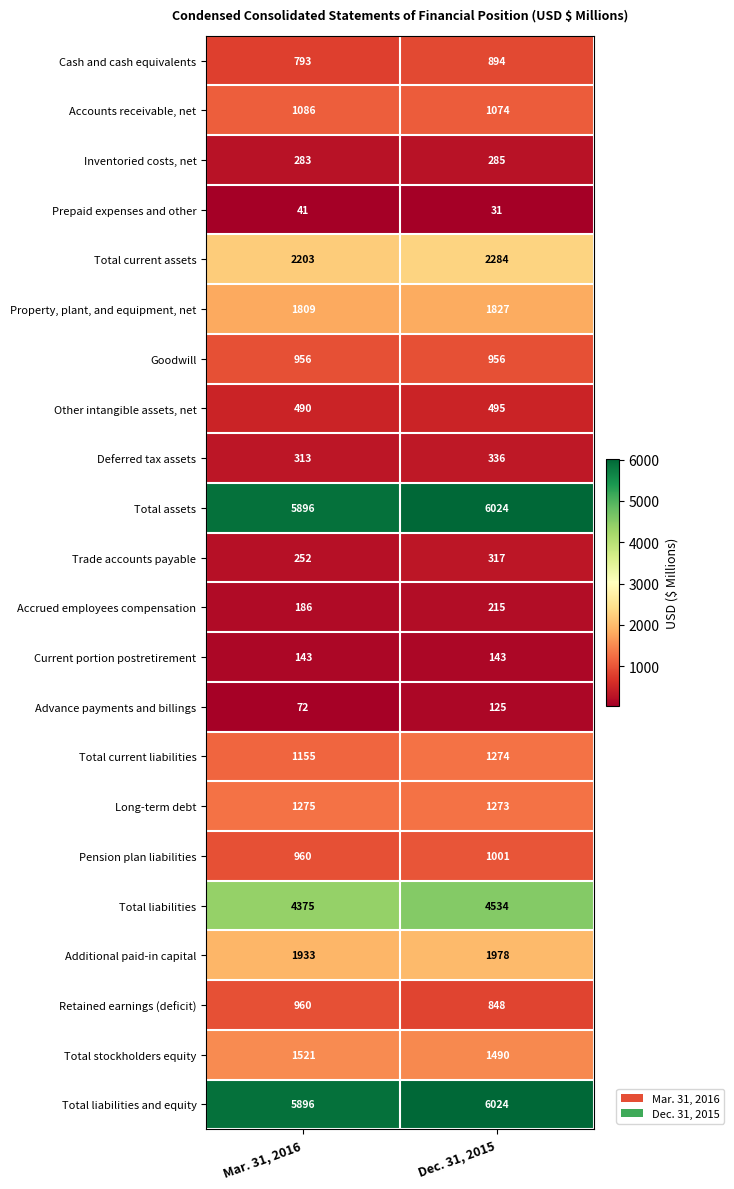

How many values in the Long-term debt series are below 1275?

1